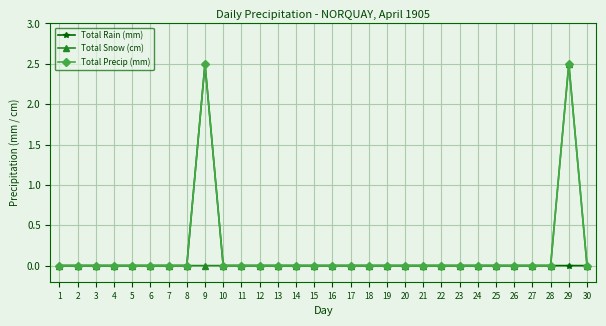

Reading right to left, what are all the values shown in this chart?

Total Rain (mm): 0.0	0.0	0.0	0.0	0.0	0.0	0.0	0.0	0.0	0.0	0.0	0.0	0.0	0.0	0.0	0.0	0.0	0.0	0.0	0.0	0.0	2.5	0.0	0.0	0.0	0.0	0.0	0.0	0.0	0.0
Total Snow (cm): 0.0	2.5	0.0	0.0	0.0	0.0	0.0	0.0	0.0	0.0	0.0	0.0	0.0	0.0	0.0	0.0	0.0	0.0	0.0	0.0	0.0	0.0	0.0	0.0	0.0	0.0	0.0	0.0	0.0	0.0
Total Precip (mm): 0.0	2.5	0.0	0.0	0.0	0.0	0.0	0.0	0.0	0.0	0.0	0.0	0.0	0.0	0.0	0.0	0.0	0.0	0.0	0.0	0.0	2.5	0.0	0.0	0.0	0.0	0.0	0.0	0.0	0.0